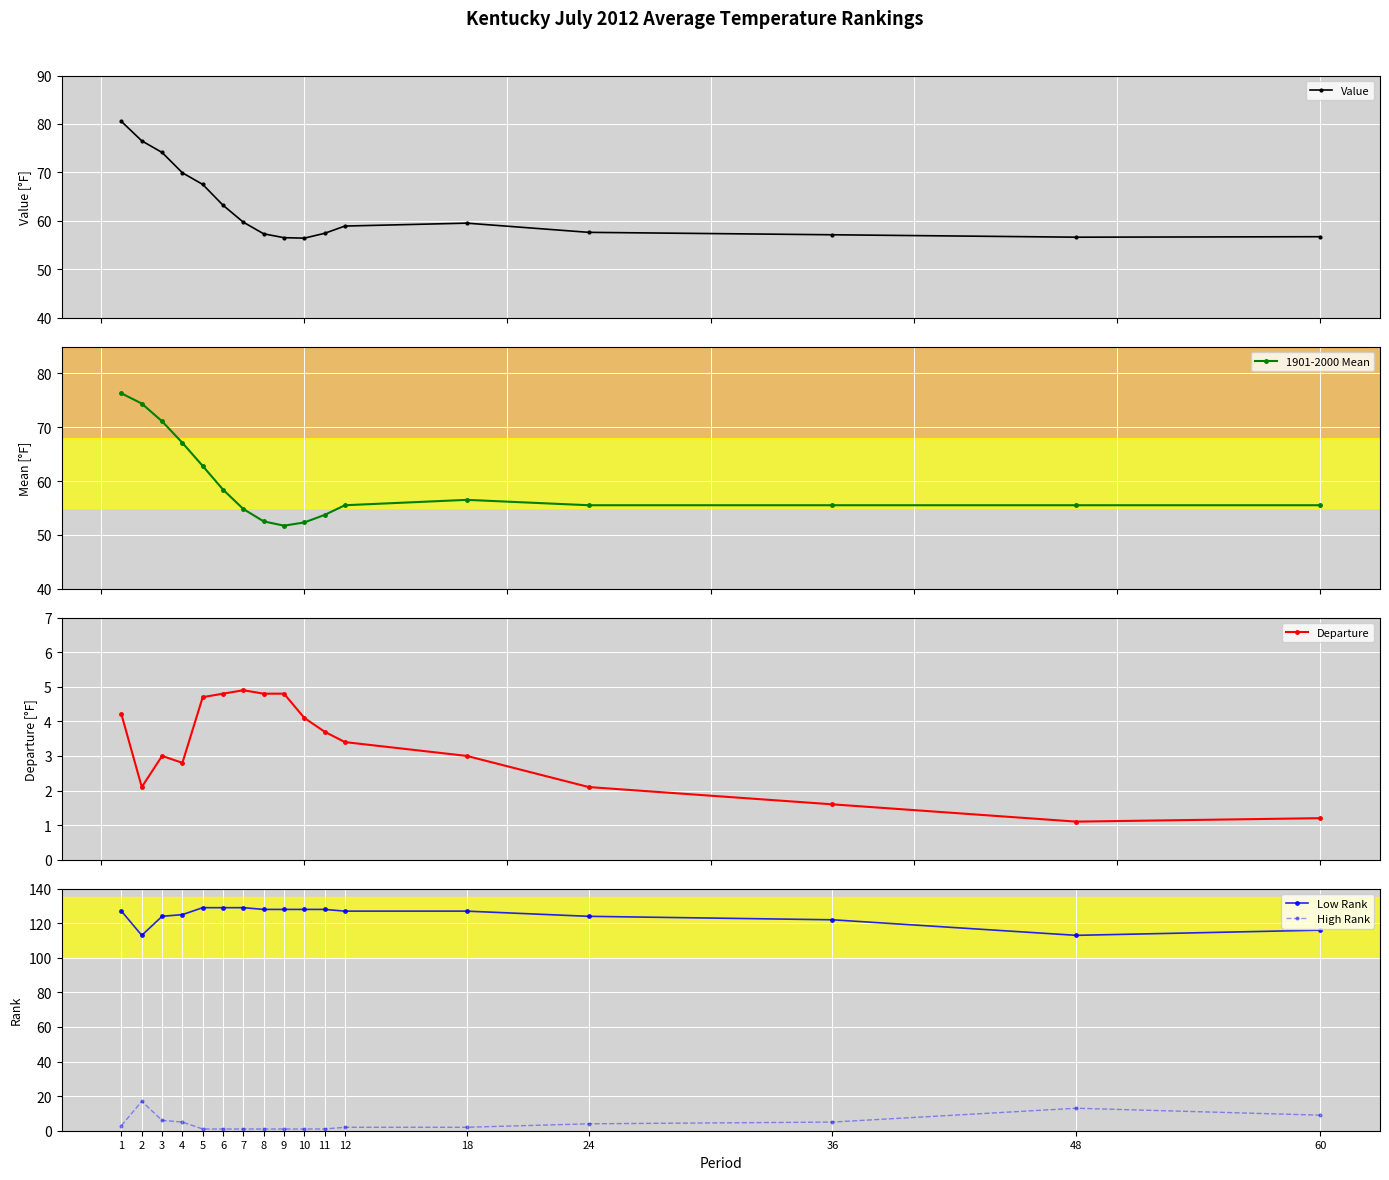

Which series has the largest range (max minus min)?

1901-2000 Mean